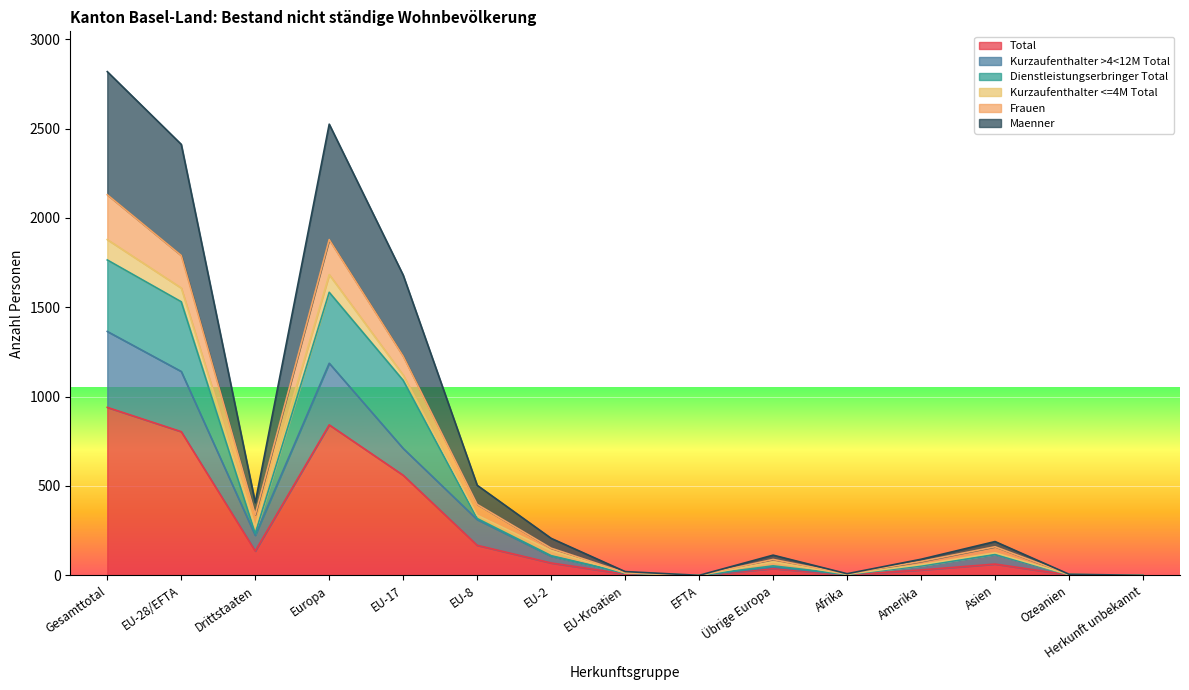

At which label does Total reach its peak?

Gesamttotal